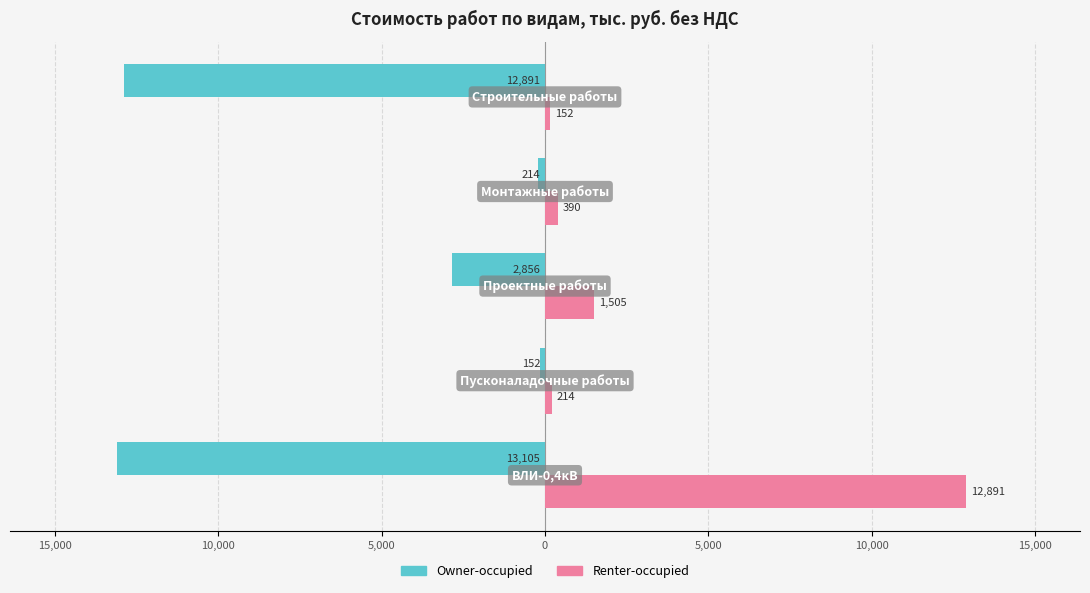

What are all the series names shown in the legend?

Owner-occupied, Renter-occupied